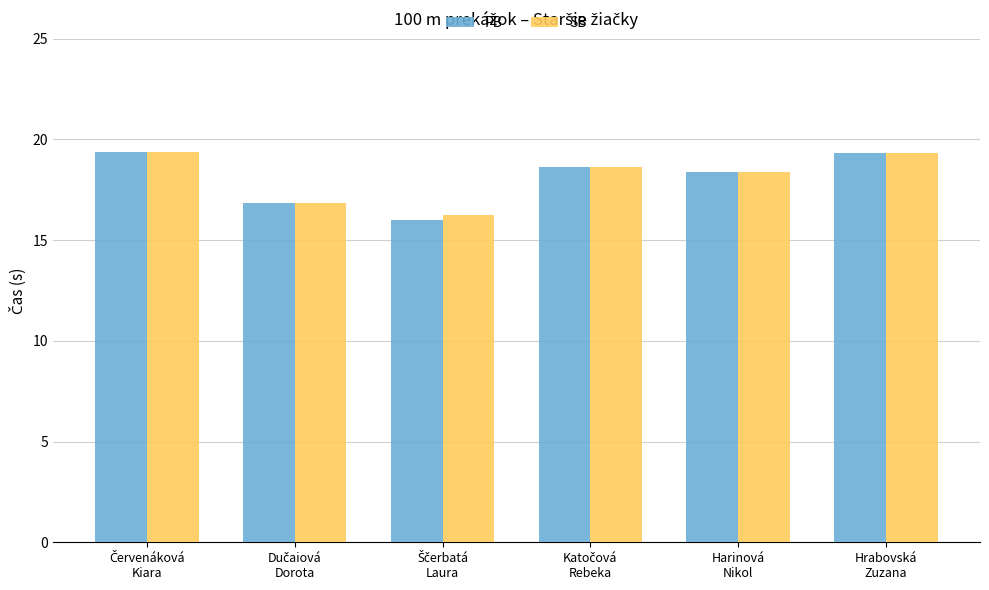

Which series has the largest range (max minus min)?

PB